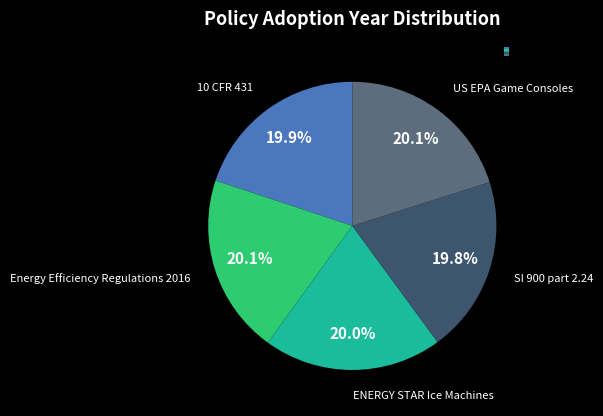

Is there any slice that represents more than half of the pie?

No